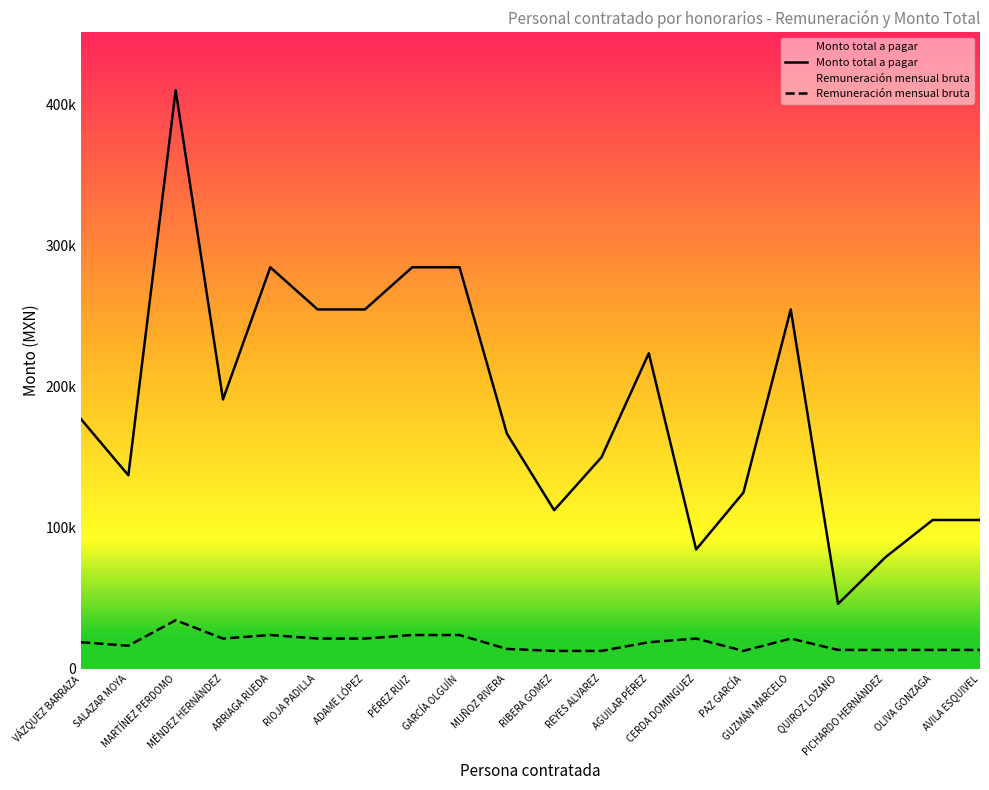

True or false: Monto total a pagar has more than 0 interior local peaks.

True